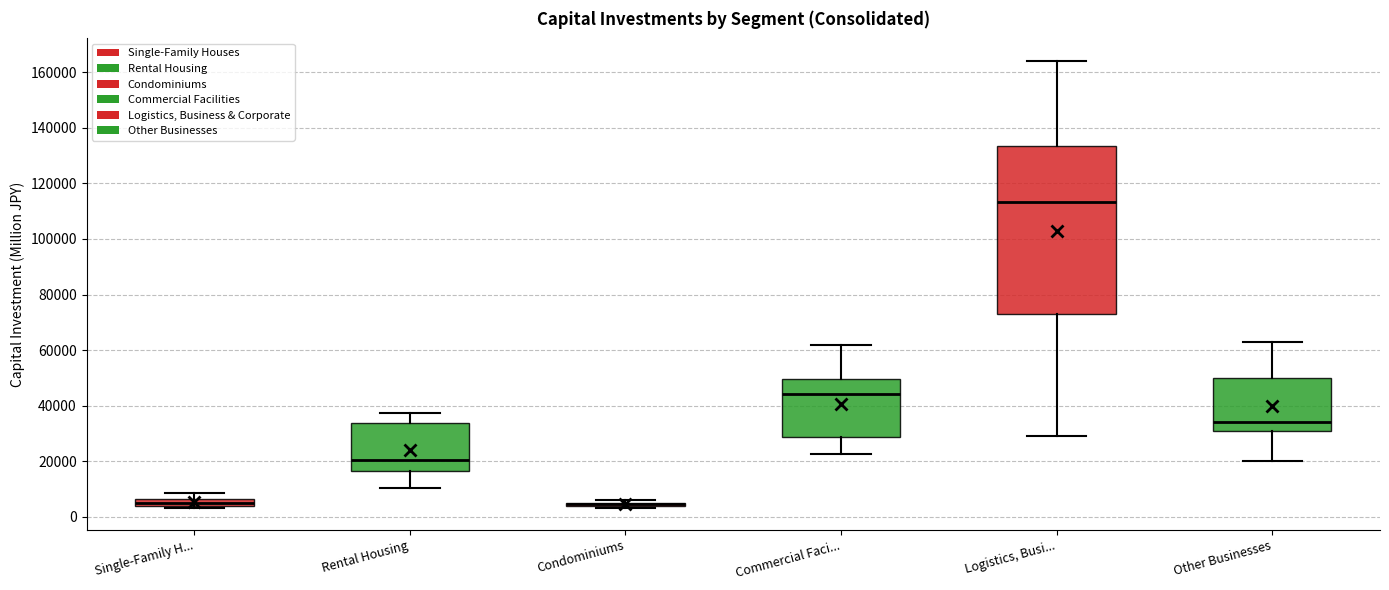

Where is the upper edge of the box for Other Businesses on the y-axis? The values are not printed on the chart, so give them approximately, as read against the axis.

50000